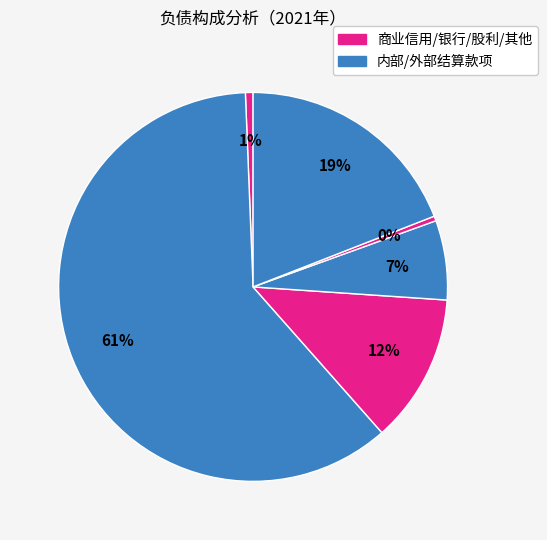

How many segments does this pie chart have?

6